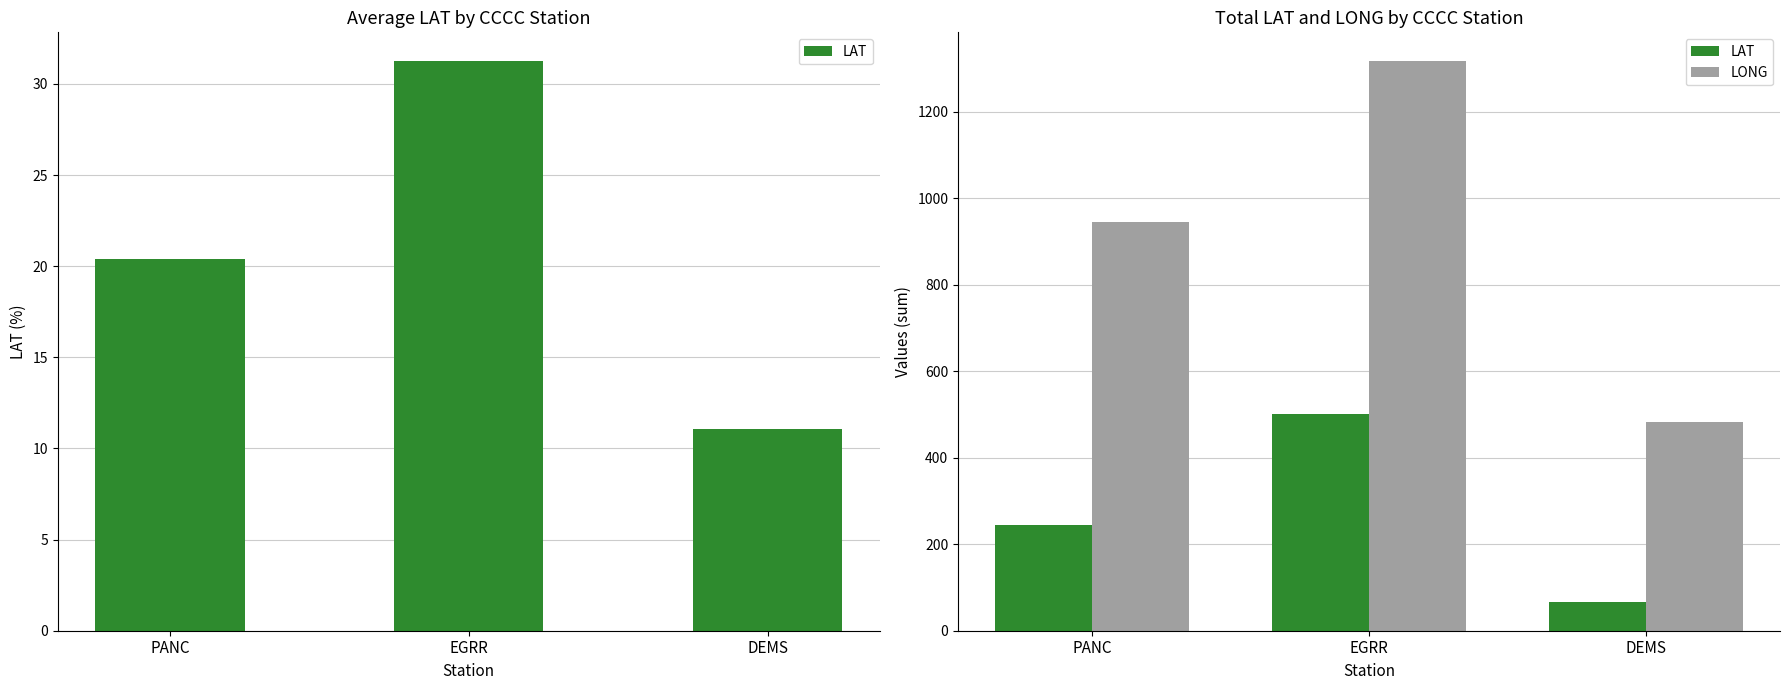

At which label does LAT first exceed 244?

PANC